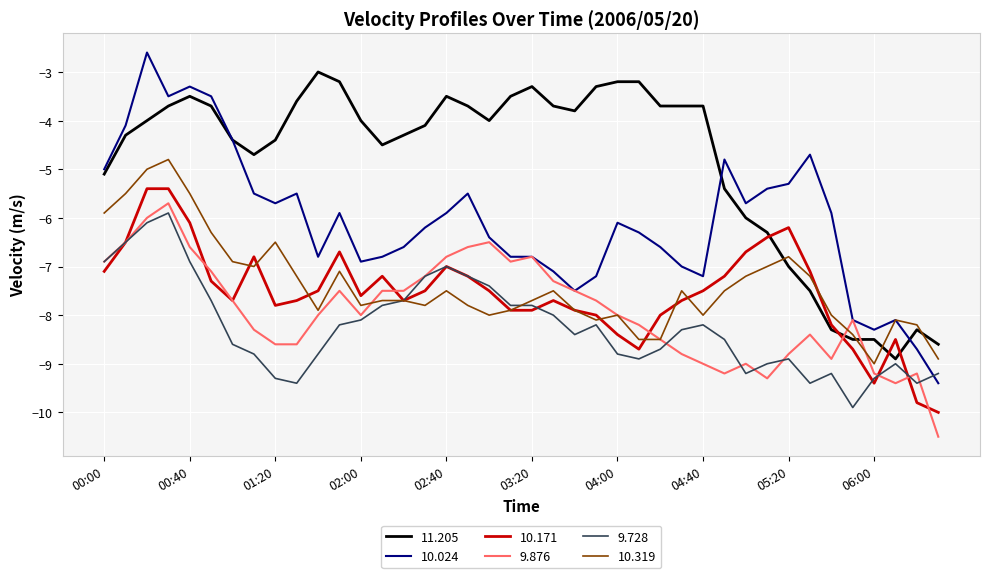

Which series has the largest total across all categories?

11.205